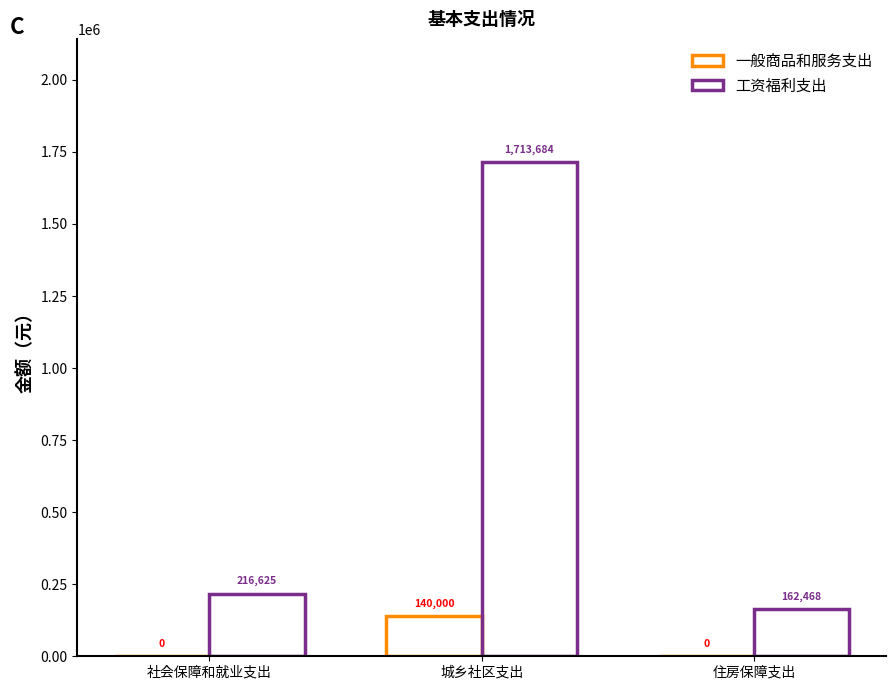

Reading left to right, transcribe all the data shown in this chart.

一般商品和服务支出: 社会保障和就业支出=0.0	城乡社区支出=140000.0	住房保障支出=0.0
工资福利支出: 社会保障和就业支出=216624.6	城乡社区支出=1713684.4	住房保障支出=162468.5